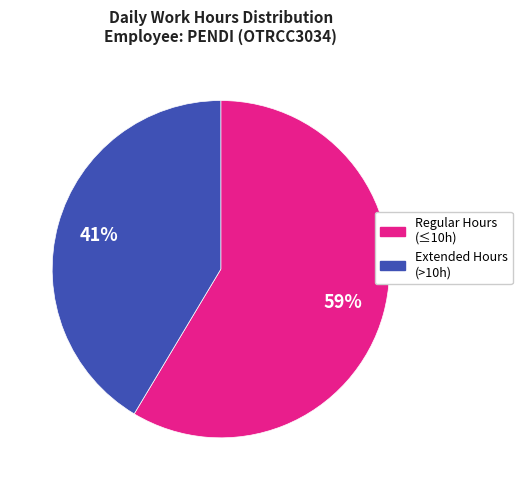

Is there a majority slice in this chart?

Yes